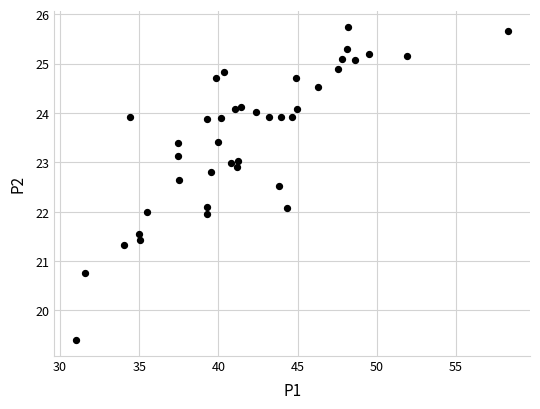

What is the range of X values (max minus min)?

27.3